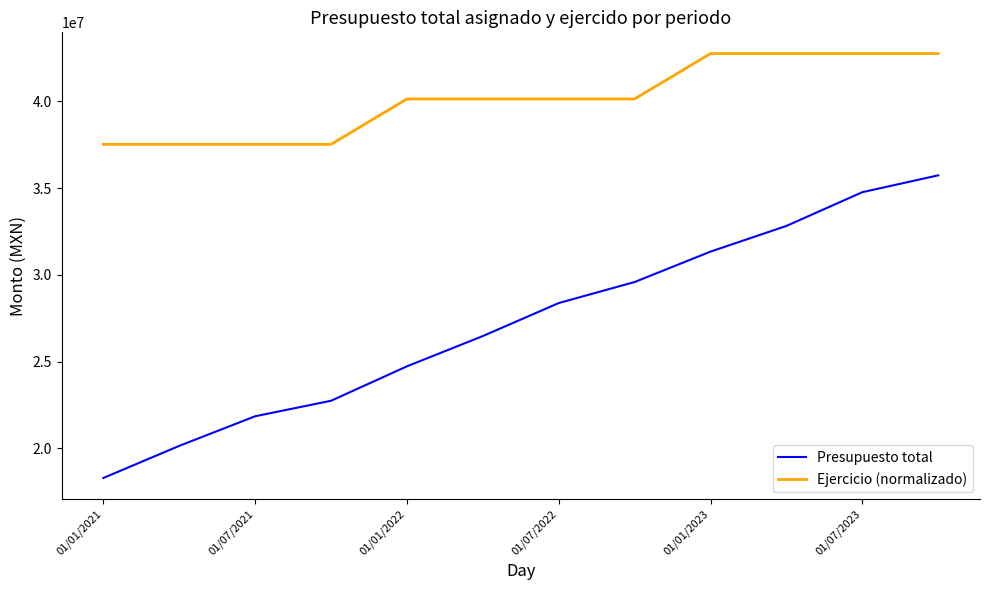

What is the sum of all Ejercicio (normalizado) values?

481753846.8